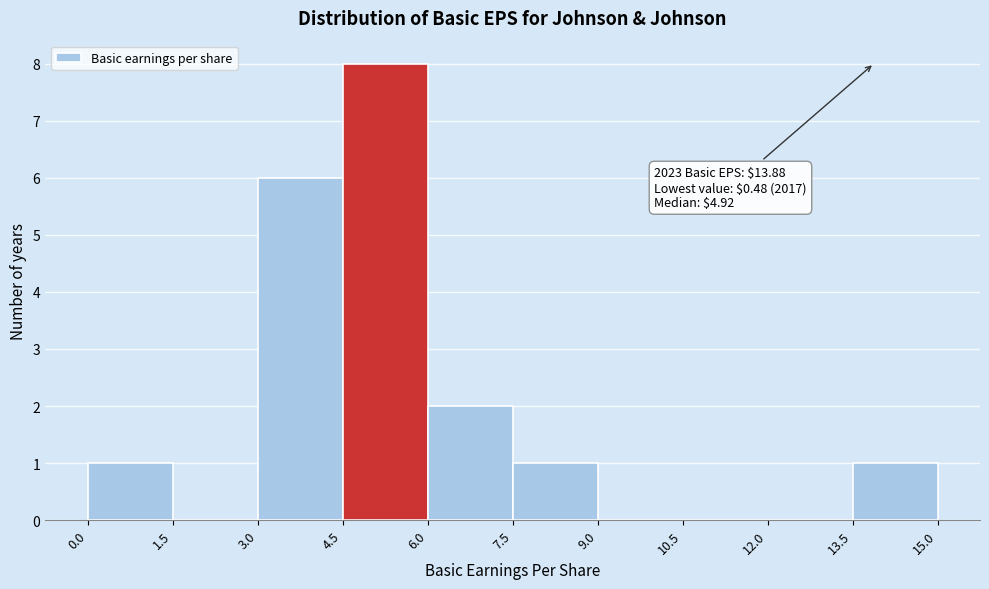

Which range on the x-axis has the tallest bar?

4.5 to 6.0